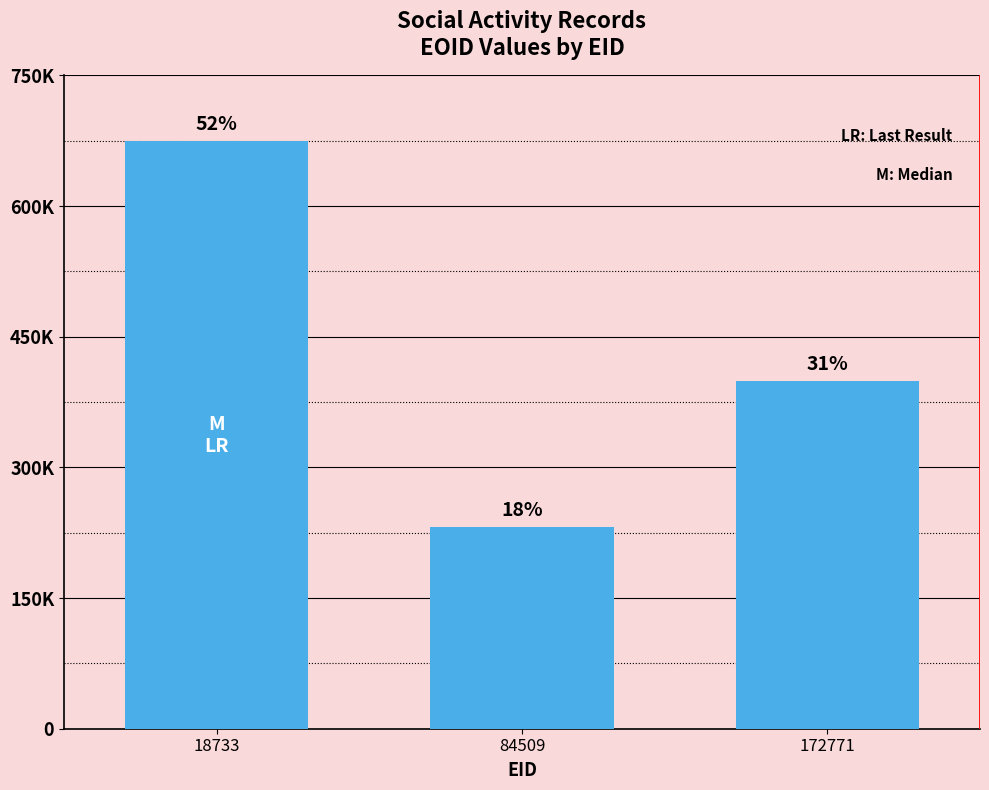

Rank the categories by value from lowest to highest.

84509, 172771, 18733